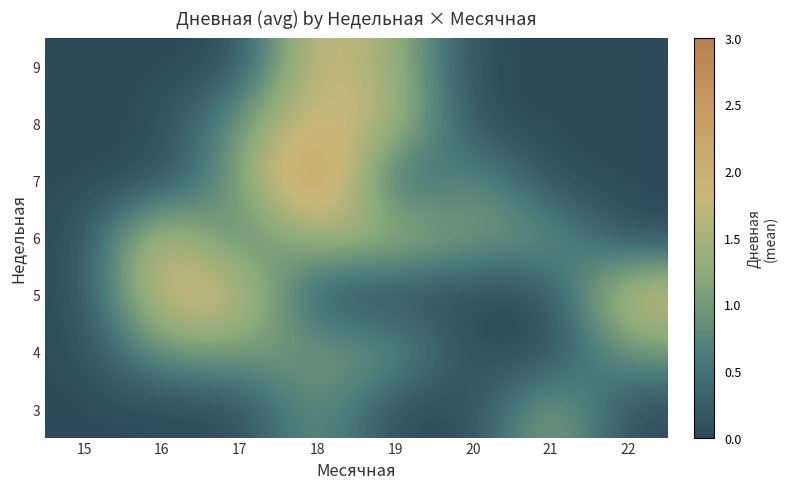

Reading left to right, extract all data points from this chart.

3: 15=0.0	16=0.0	17=0.0	18=1.0	19=0.0	20=0.0	21=1.3	22=0.0
4: 15=0.0	16=1.0	17=1.0	18=1.0	19=1.0	20=0.0	21=0.0	22=1.0
5: 15=0.0	16=2.0	17=2.0	18=0.0	19=0.0	20=0.0	21=0.0	22=2.0
6: 15=0.0	16=2.0	17=0.5	18=1.5	19=1.5	20=1.0	21=1.0	22=0.0
7: 15=0.0	16=0.0	17=1.0	18=3.0	19=0.0	20=1.0	21=0.0	22=0.0
8: 15=0.0	16=0.0	17=1.0	18=2.0	19=1.6	20=0.0	21=0.0	22=0.0
9: 15=0.0	16=0.0	17=0.0	18=2.0	19=1.4	20=0.0	21=0.0	22=0.0